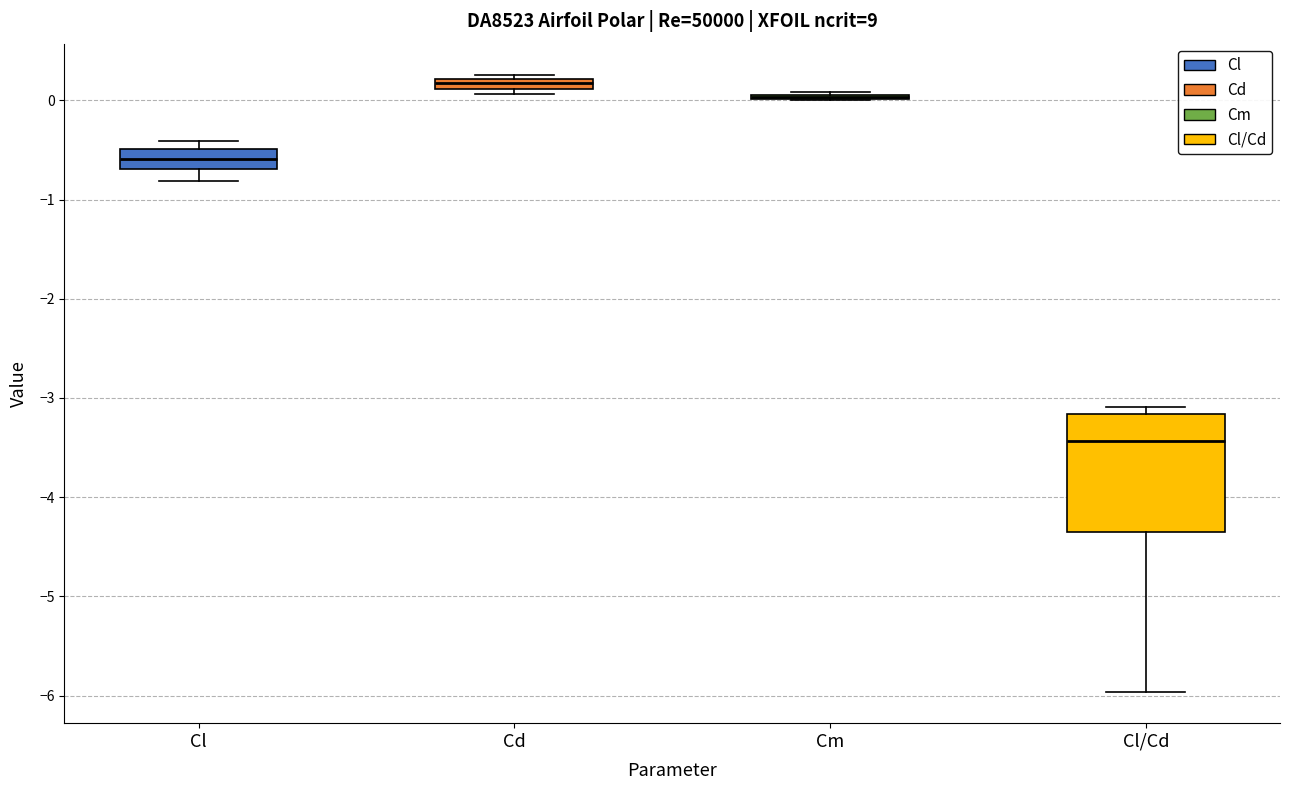

Where is the upper edge of the box for Cd on the y-axis? The values are not printed on the chart, so give them approximately, as read against the axis.

0.2